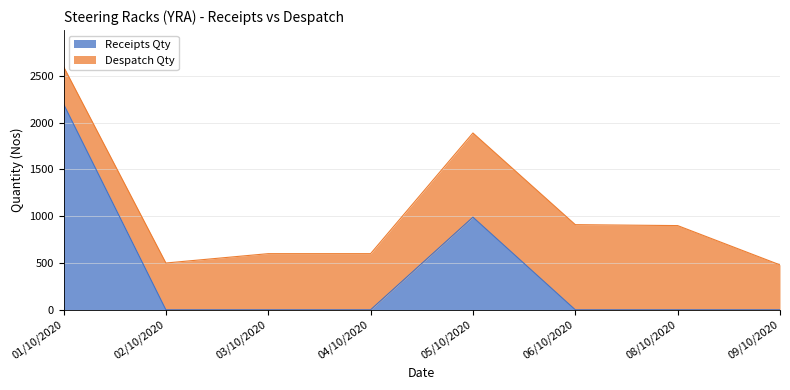

What is the difference between the maximum and minimum values in the Receipts Qty series?

2200